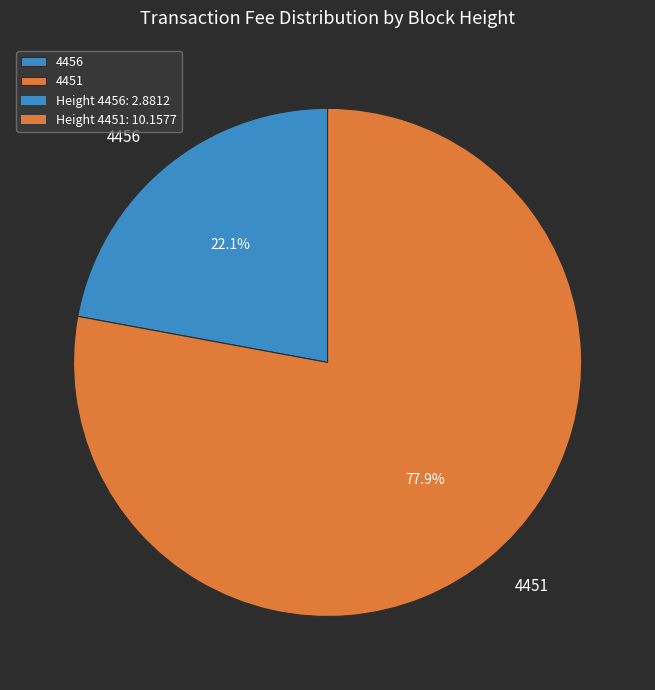

Which slice is the largest?

4451